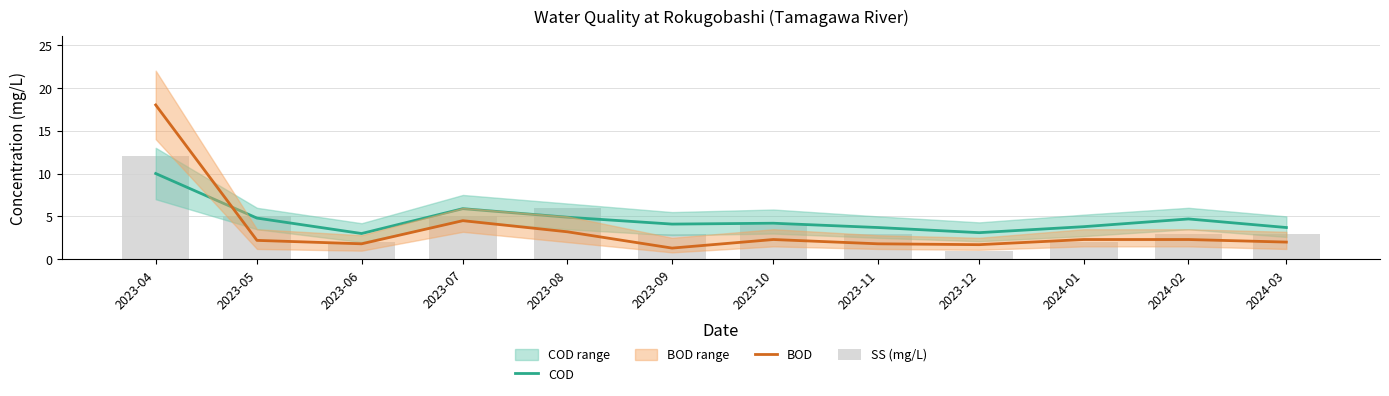

The value of SS (mg/L) at 2023-07 is 7.2. True or false?

False